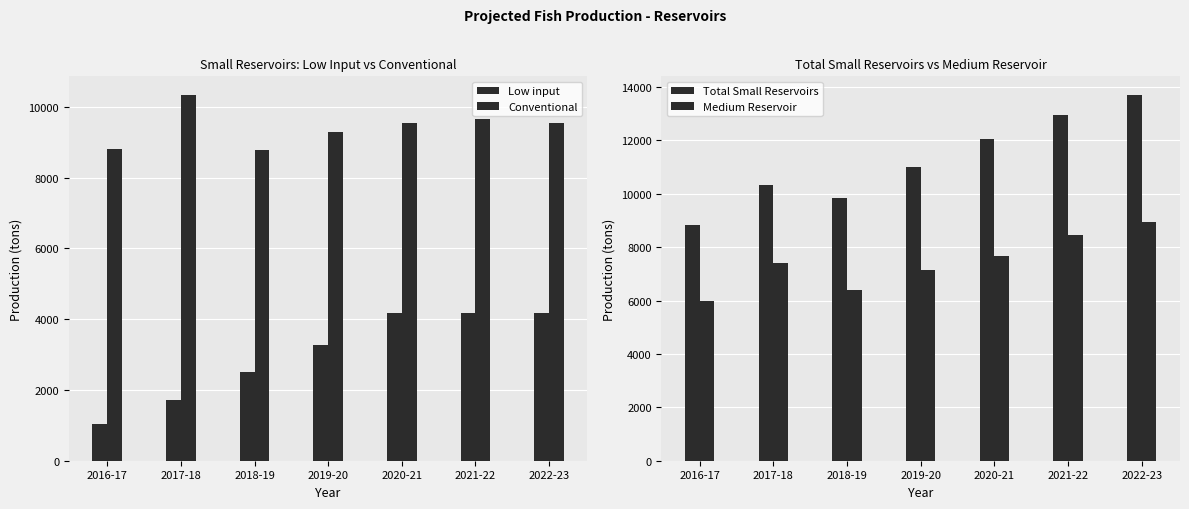

Reading left to right, extract all data points from this chart.

Low input: 1049.9	1723.0	2501.3	3279.2	4174.3	4174.3	4174.3
Conventional: 8814.5	10343.7	8785.0	9301.0	9555.1	9658.4	9542.5
Total Small Reservoirs: 8814.5	10343.7	9834.9	11024.0	12056.4	12937.5	13716.8
Medium Reservoir: 5994.0	7404.4	6412.4	7136.4	7672.4	8462.2	8932.3